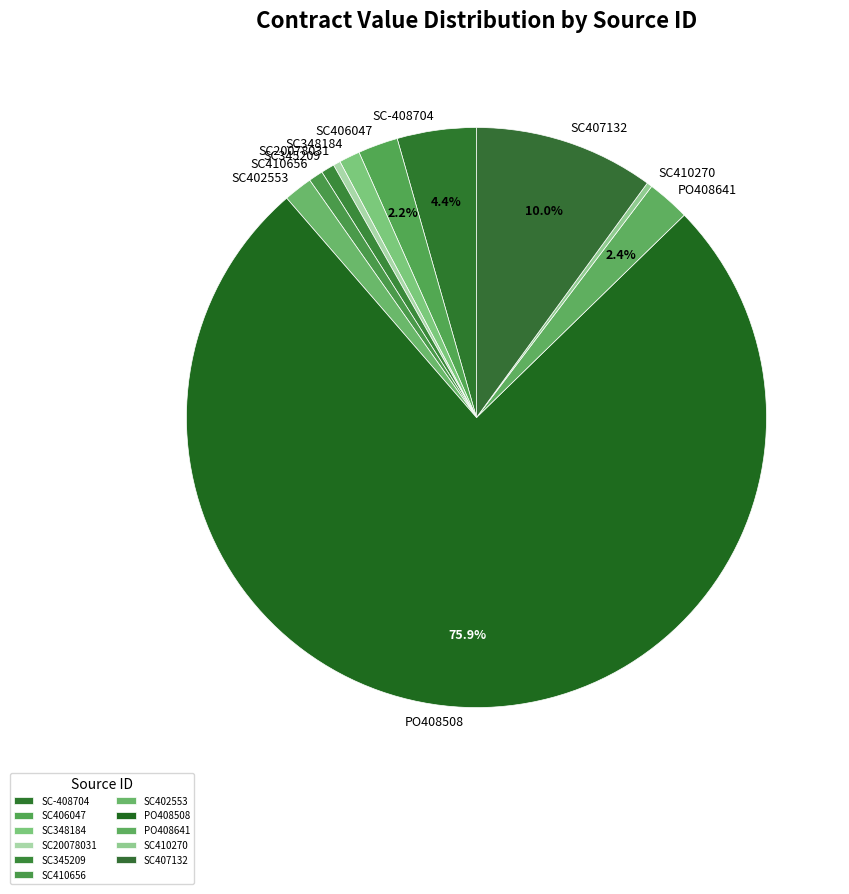

Count the number of slices in the pie.

11